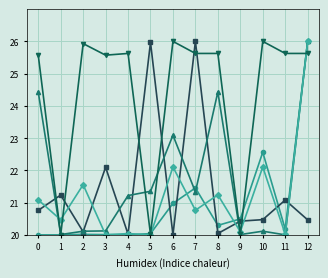

What is the maximum value shown in the chart?

26.0